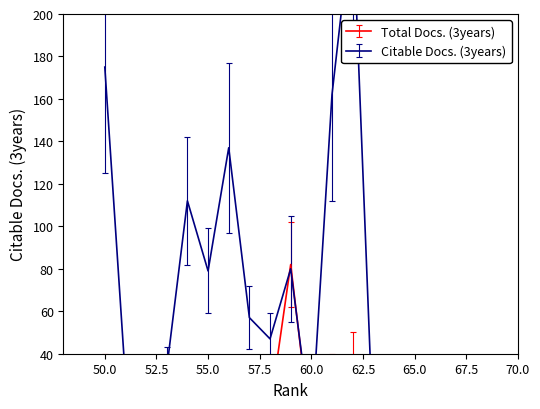

Reading left to right, what are all the values shown in this chart?

Total Docs. (3years): 69=0	68=12	67=6	66=13	65=6	64=12	63=0	62=0	61=0	60=0	59=82	58=14	57=0	56=0	55=0	54=0	53=0	52=0	51=0	50=0
Citable Docs. (3years): 69=0	68=2	67=4	66=3	65=6	64=7	63=1	62=248	61=162	60=4	59=80	58=47	57=57	56=137	55=79	54=112	53=33	52=12	51=28	50=175